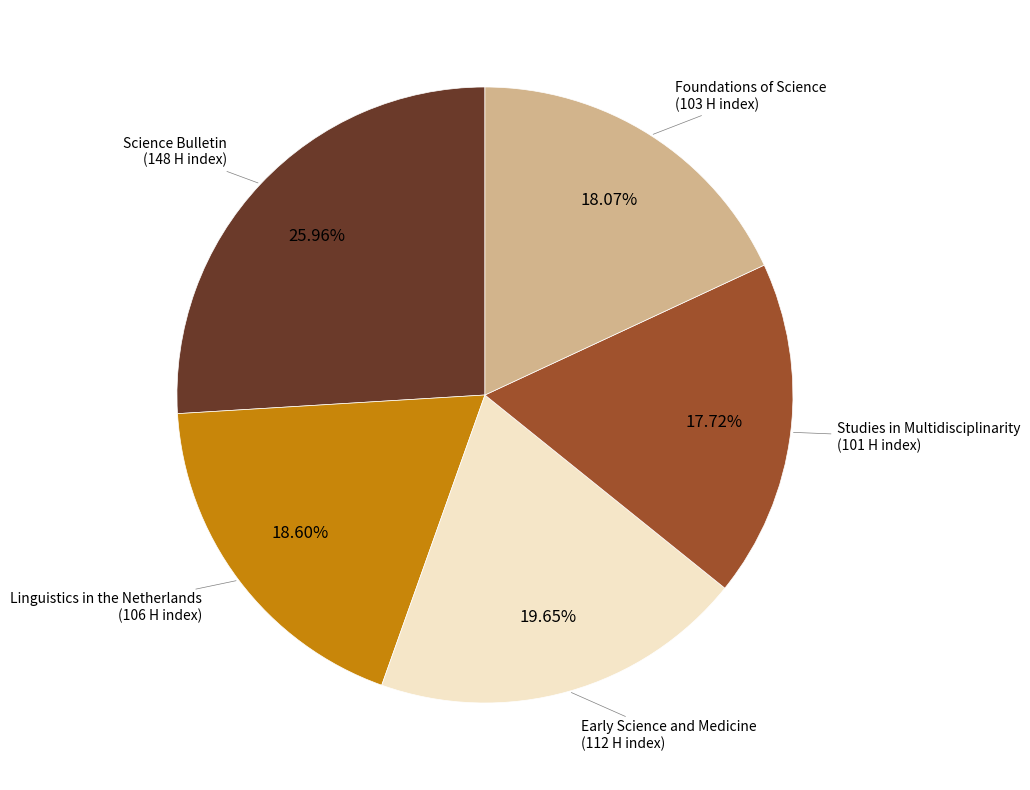

To the nearest percent, what portion does Early Science and Medicine represent?

20%